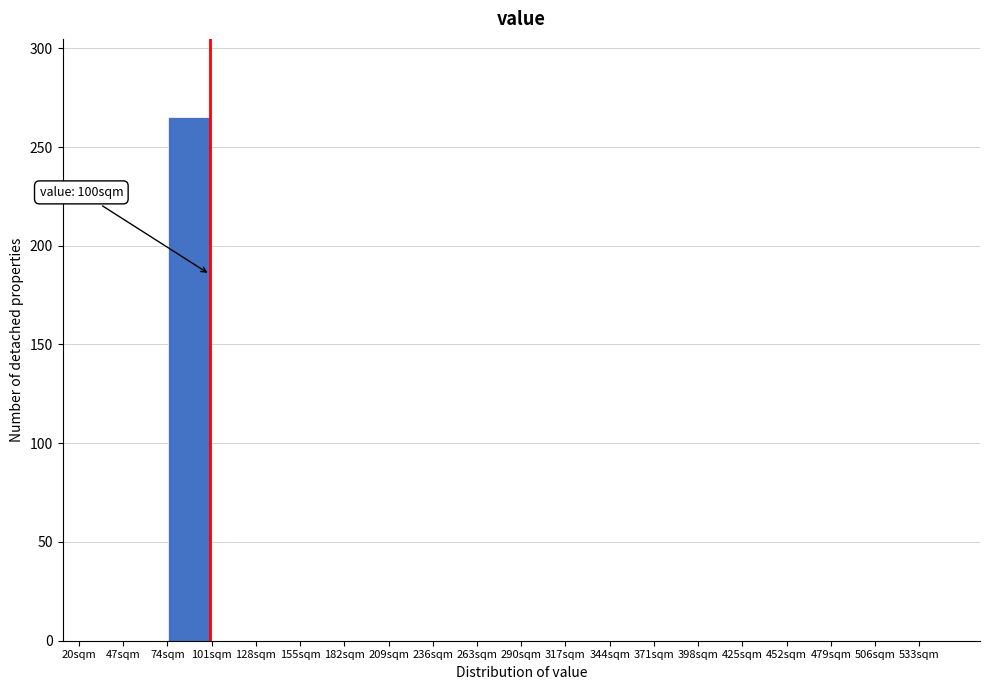

Over which range of the x-axis is the bar tallest?

74 to 101